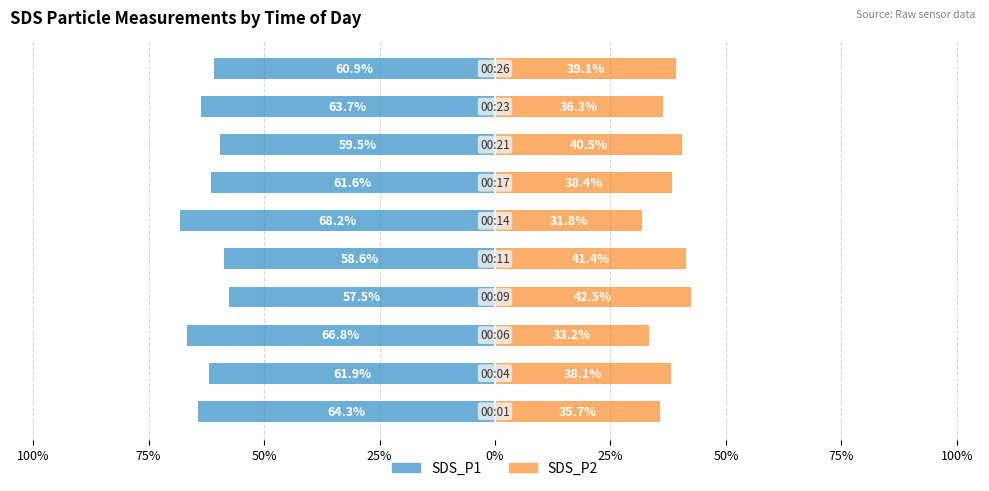

What are all the series names shown in the legend?

SDS_P1, SDS_P2